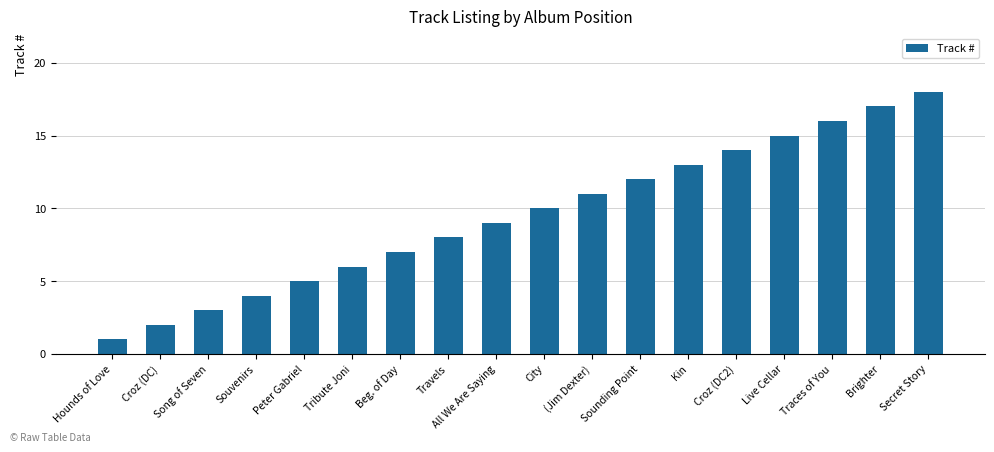

List the labels in order of value, largest first.

Secret Story, Brighter, Traces of You, Live Cellar, Croz (DC2), Kin, Sounding Point, (Jim Dexter), City, All We Are Saying, Travels, Beg. of Day, Tribute Joni, Peter Gabriel, Souvenirs, Song of Seven, Croz (DC), Hounds of Love